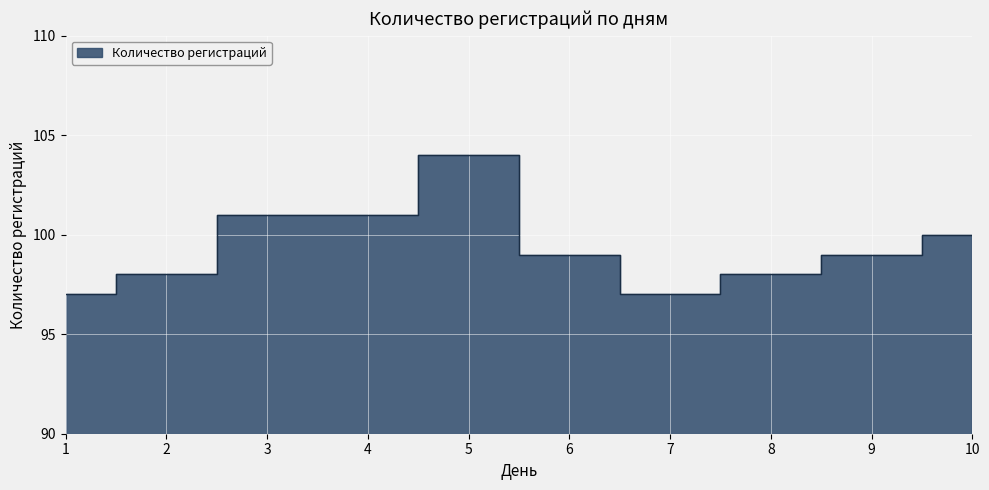

How many values are between 98 and 101?

7